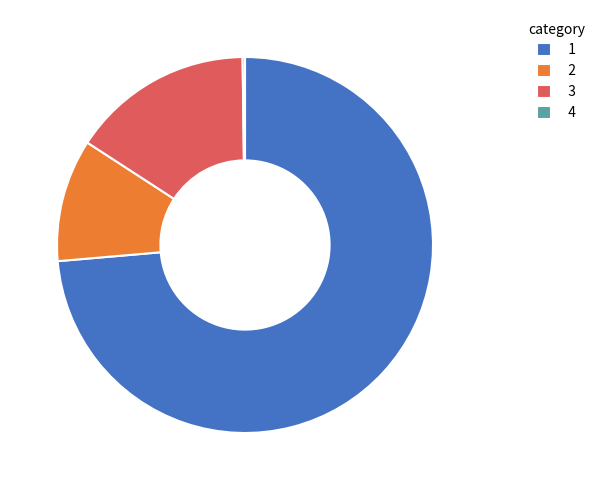

The 1 slice represents 80% of the pie. True or false?

False